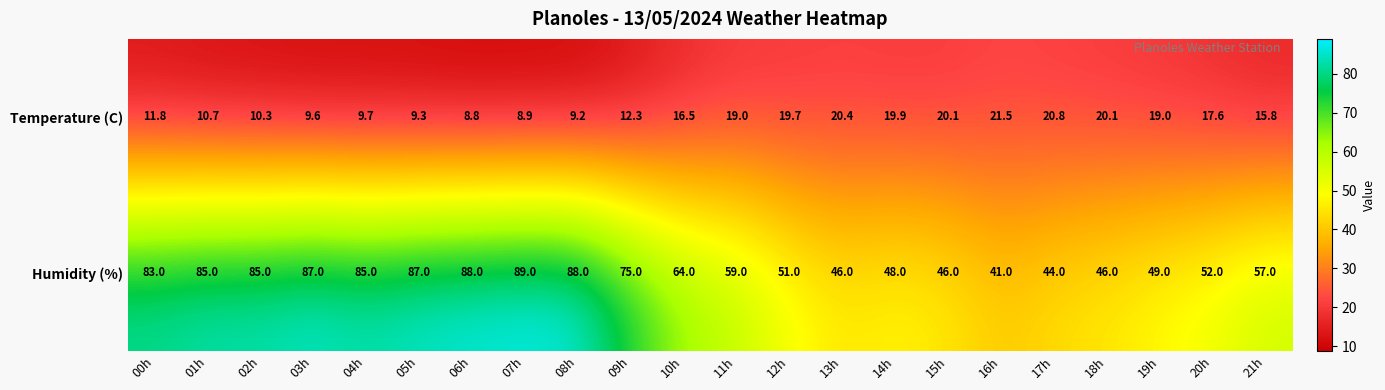

What is the difference between the second highest and second lowest values in the Humidity (%) series?

44.0